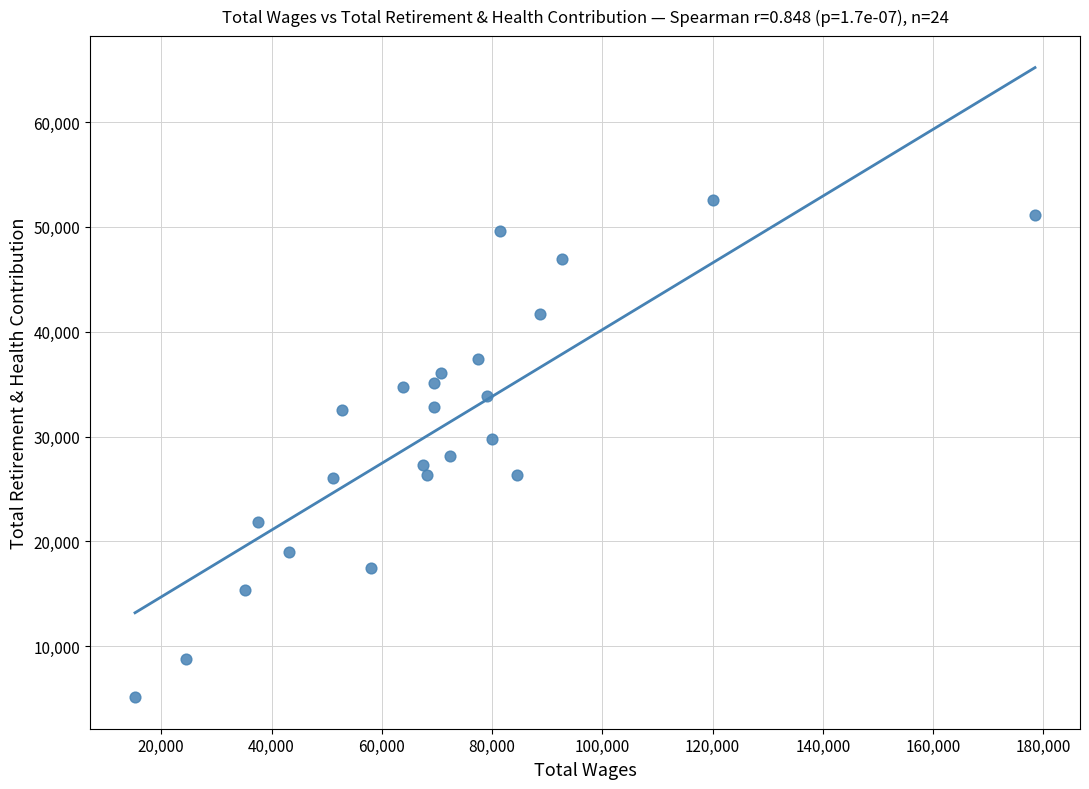

What is the range of Y values (max minus min)?

47421